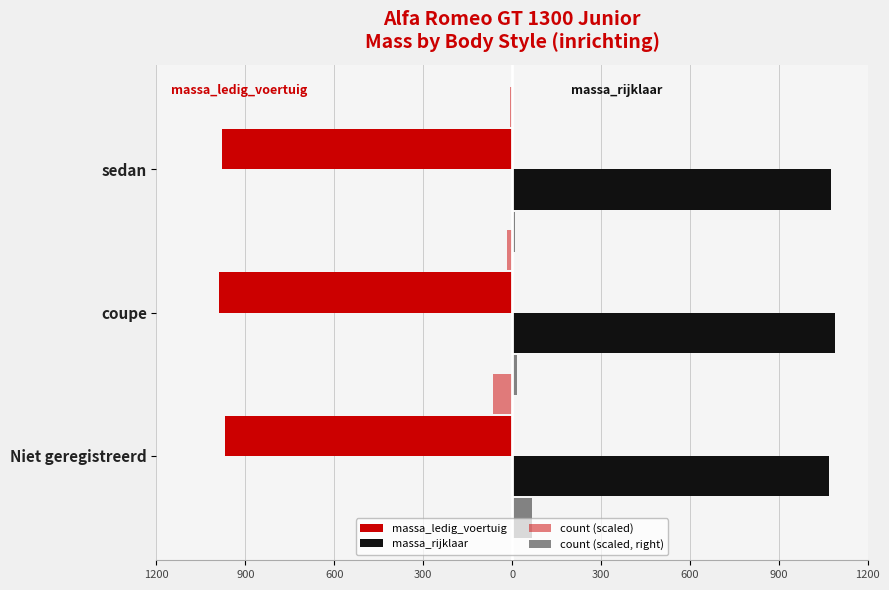

Reading right to left, extract all data points from this chart.

massa_ledig_voertuig: -980.0	-990.0	-970.0
massa_rijklaar: 1075.0	1090.0	1070.0
count (scaled): -8.4	-17.0	-66.0
count (scaled, right): 8.4	17.0	66.0